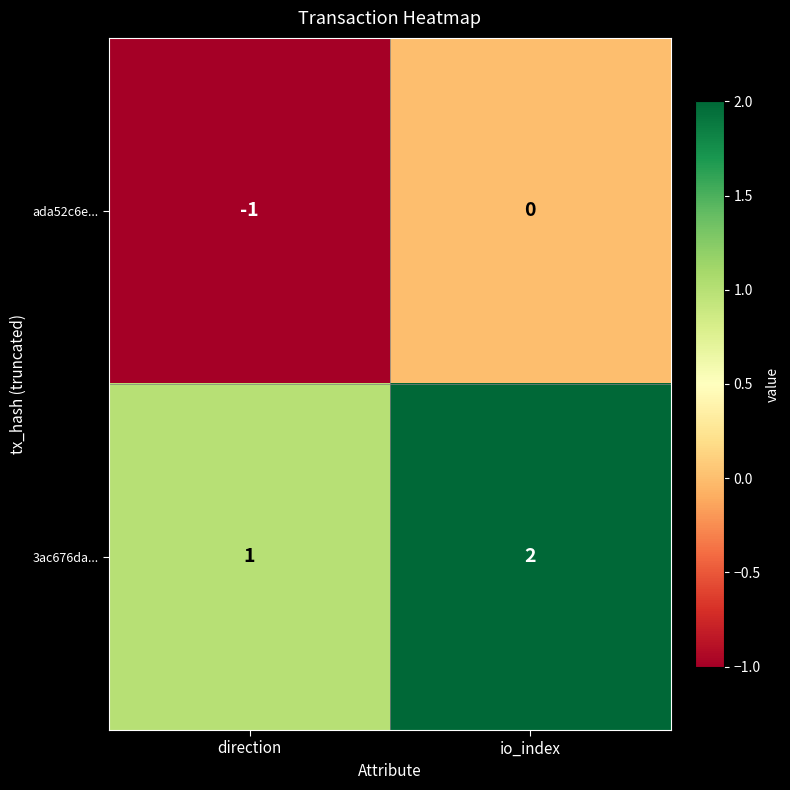

True or false: 3ac676da... has a value of 0 at direction.

False